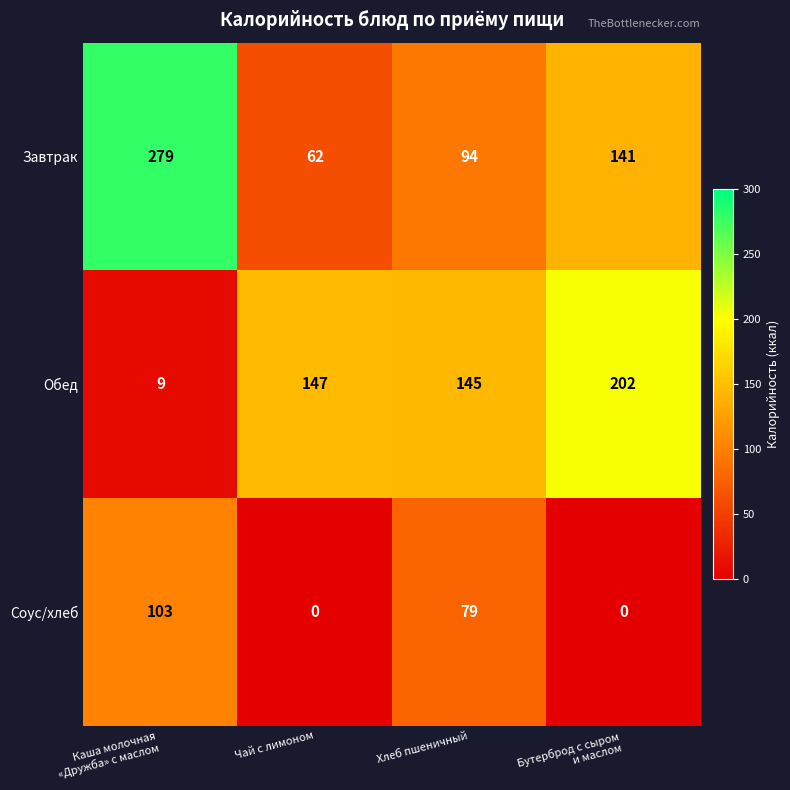

The Соус/хлеб series shows 0 at Чай с лимоном. True or false?

True